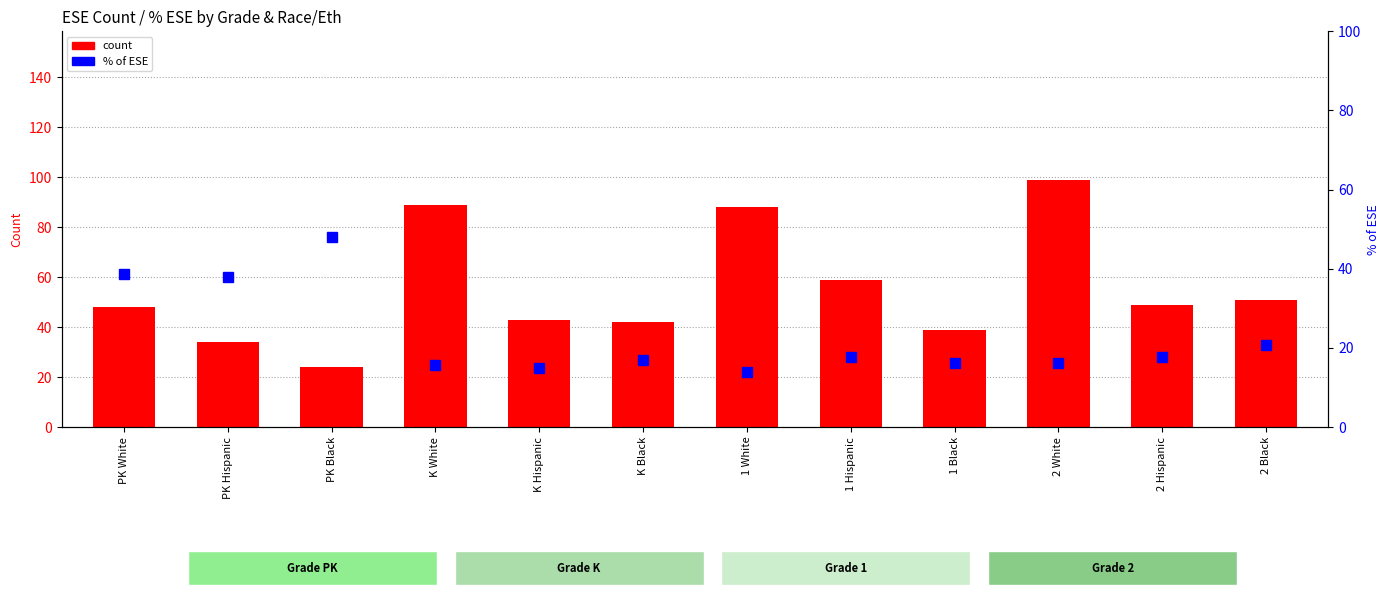

What is the average value of the % of ESE series?

22.8